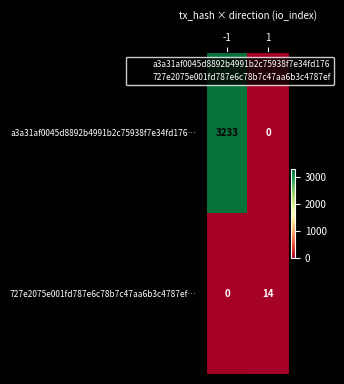

Which series changed the most between -1 and 1?

a3a31af0045d8892b4991b2c75938f7e34fd176…